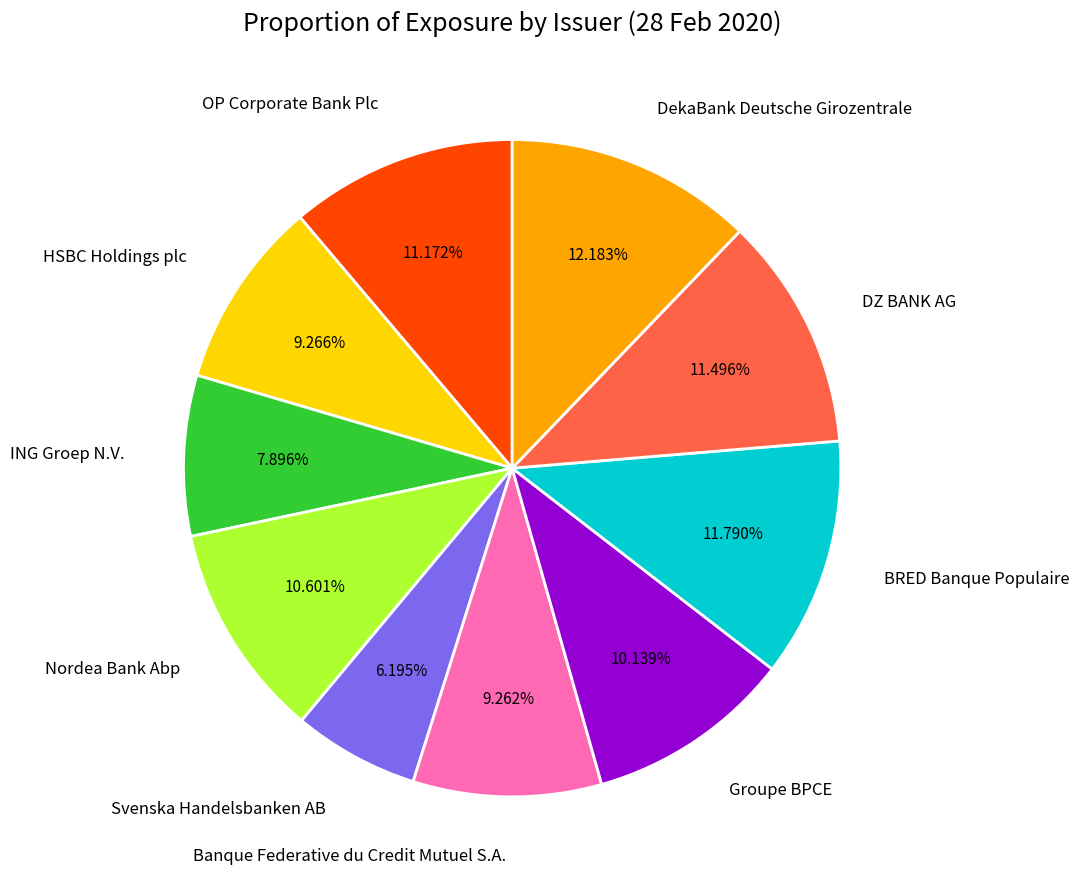

Which has a higher value, Nordea Bank Abp or DZ BANK AG?

DZ BANK AG